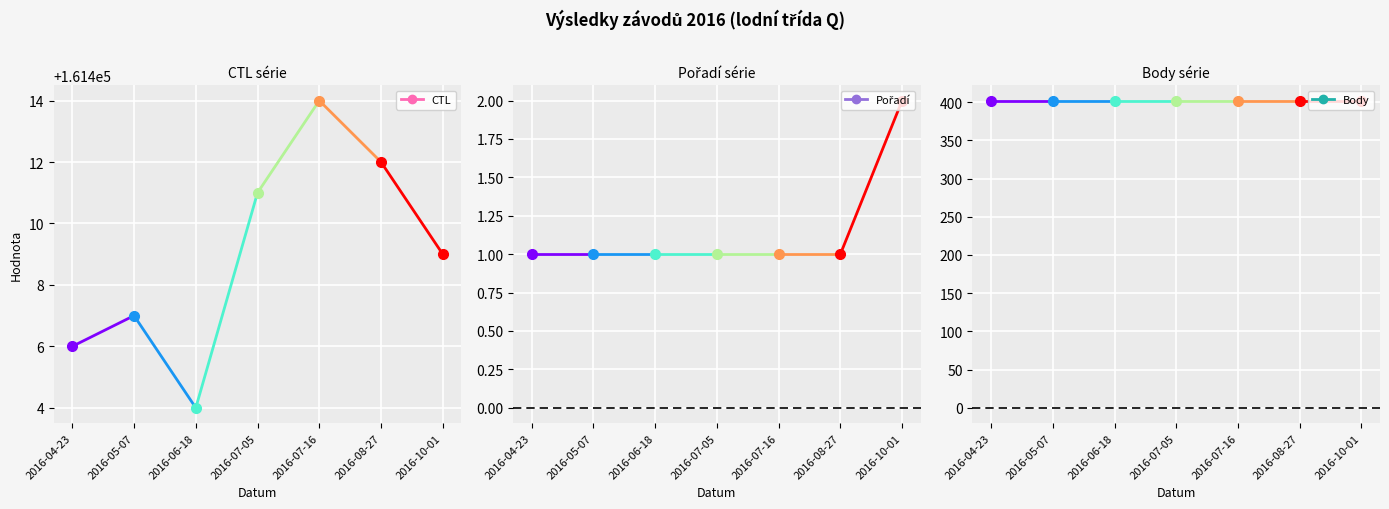

What position from the left is 2016-04-23?

1